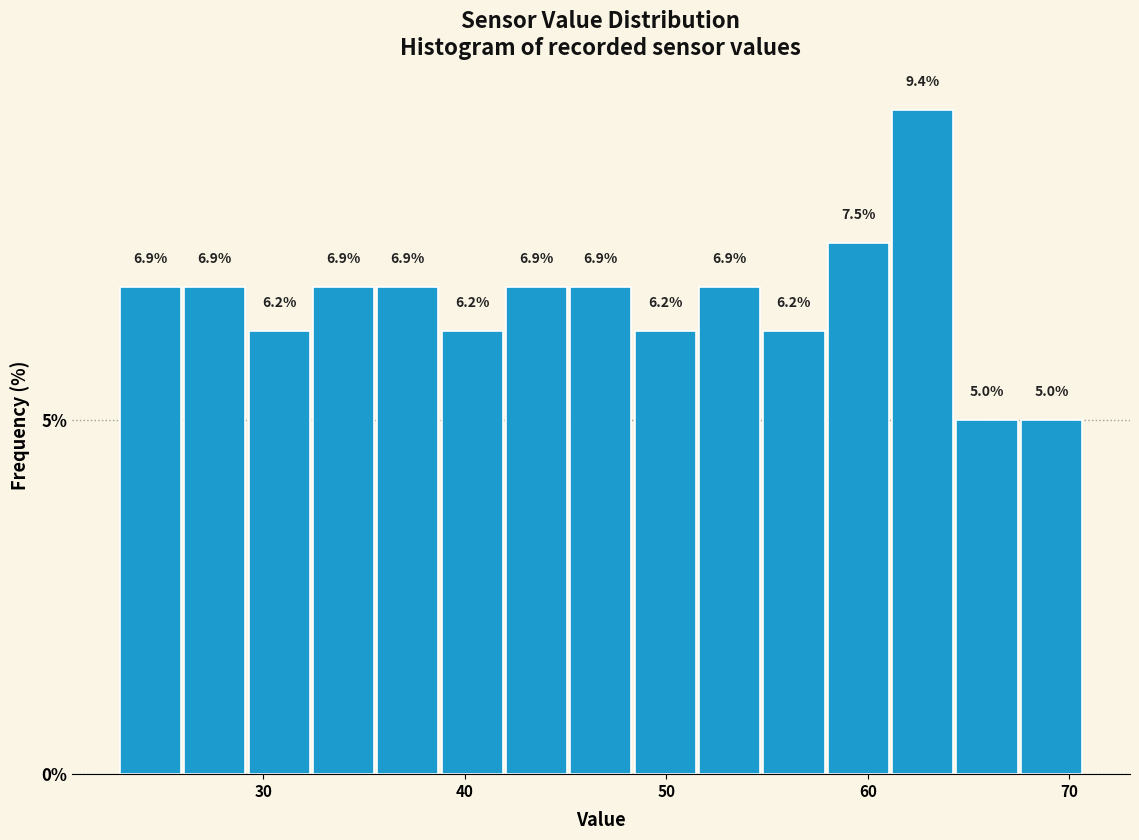

Around what value on the x-axis is the tallest bar? Give the approximate position of its centre, as read against the axis.

63